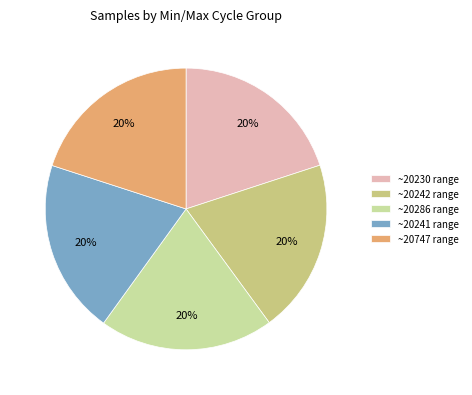

To the nearest percent, what is the average slice percentage?

20%